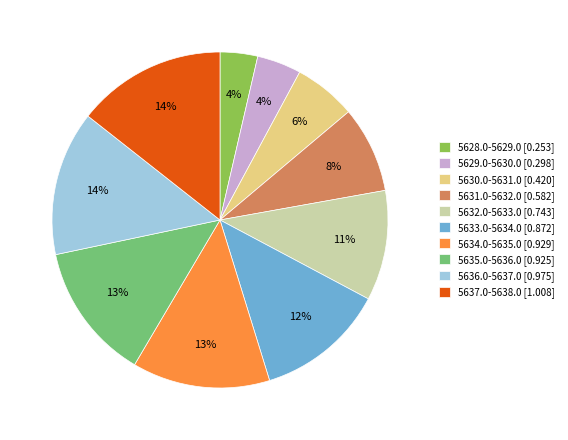

The 5637.0-5638.0 slice represents 25% of the pie. True or false?

False